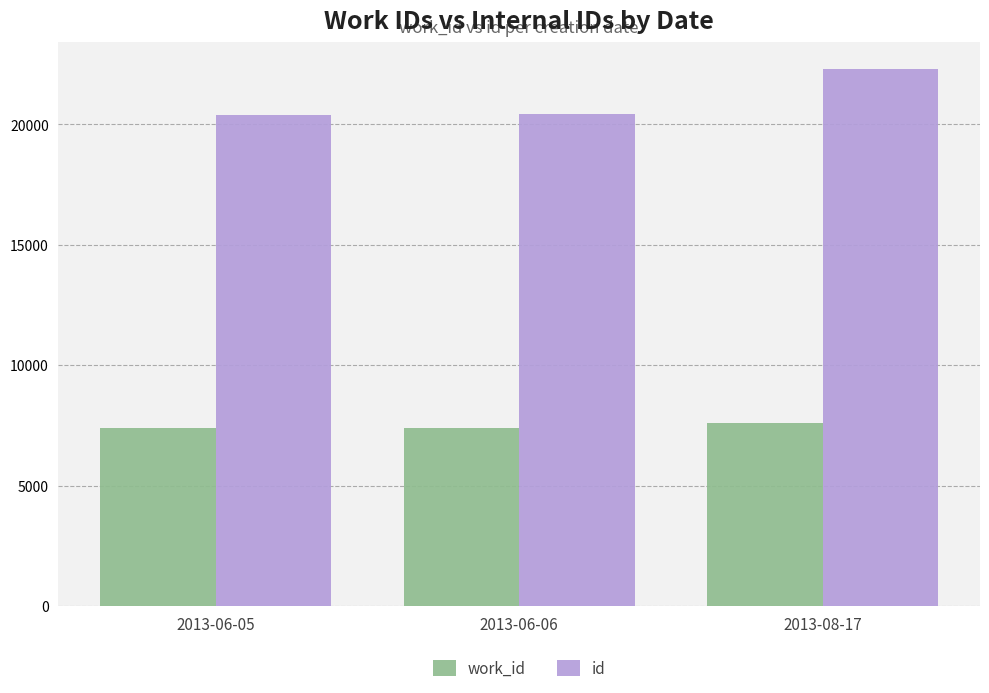

List the series in order of their overall mean, highest first.

id, work_id